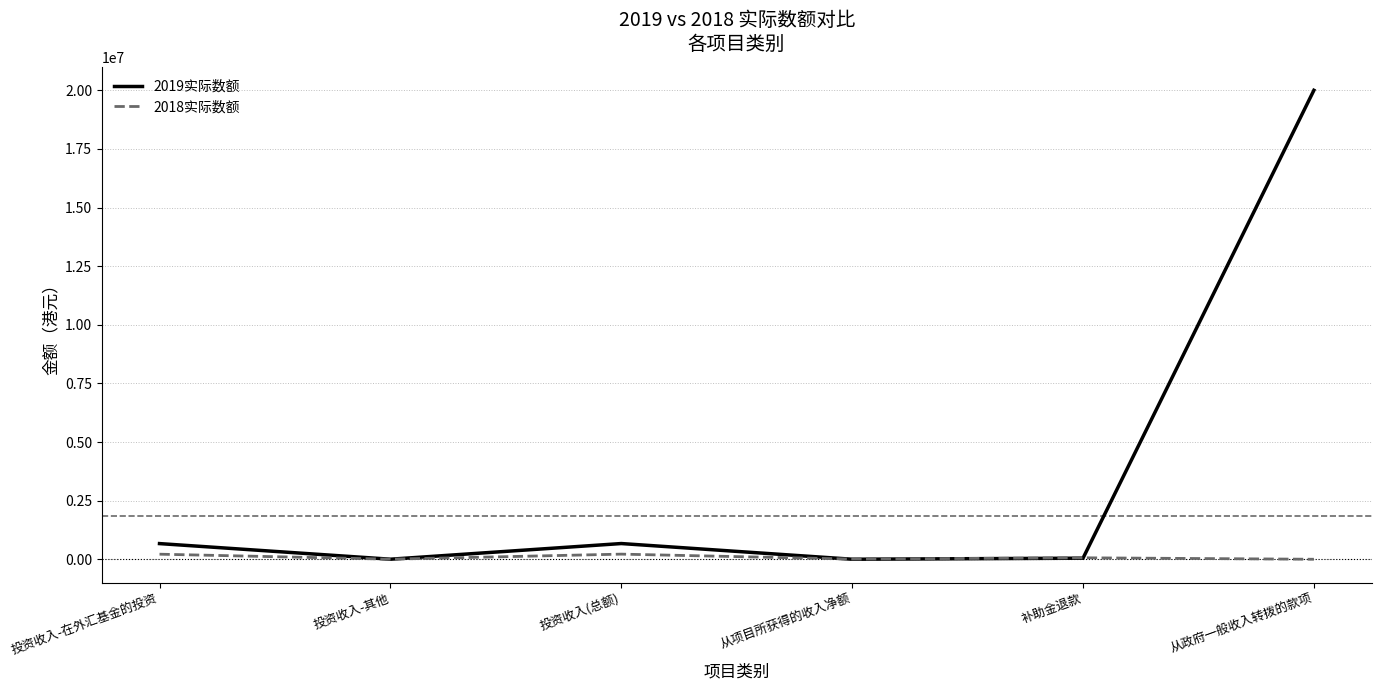

At which category does 2018实际数额 reach its first local valley?

投资收入-其他